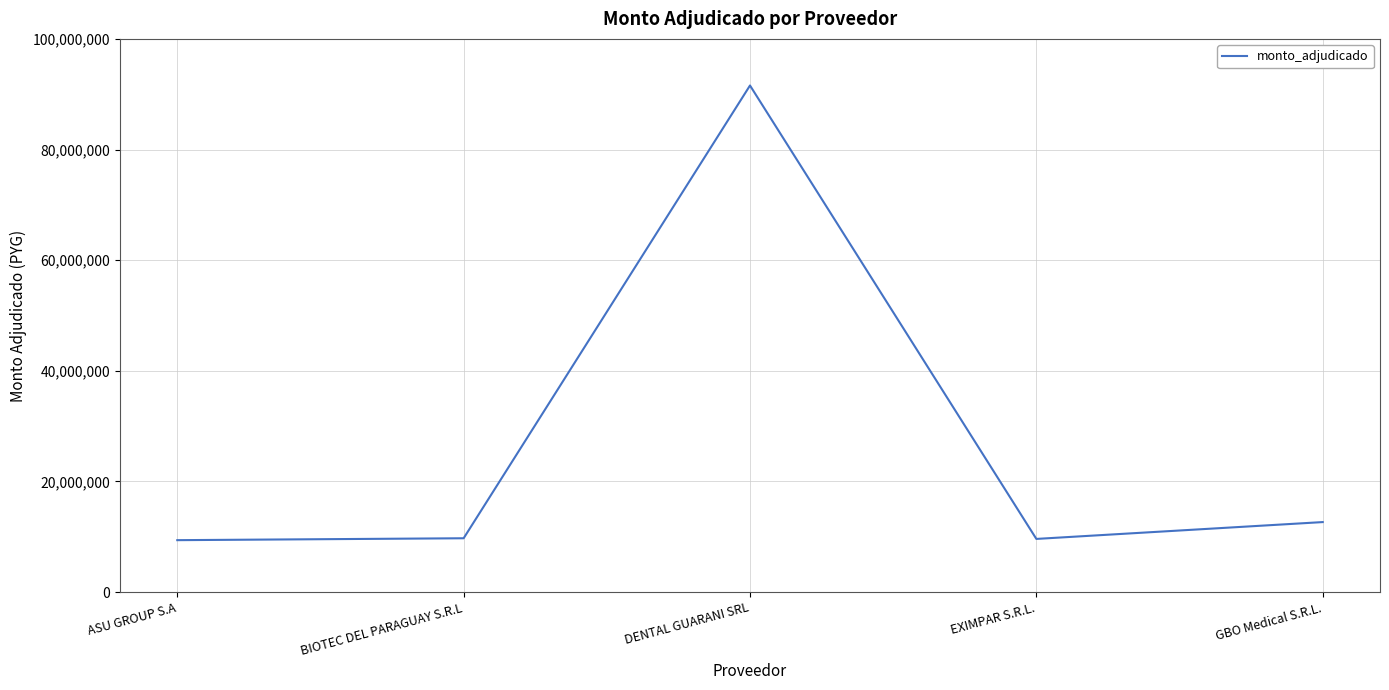

True or false: the data has more than 0 interior local peaks.

True